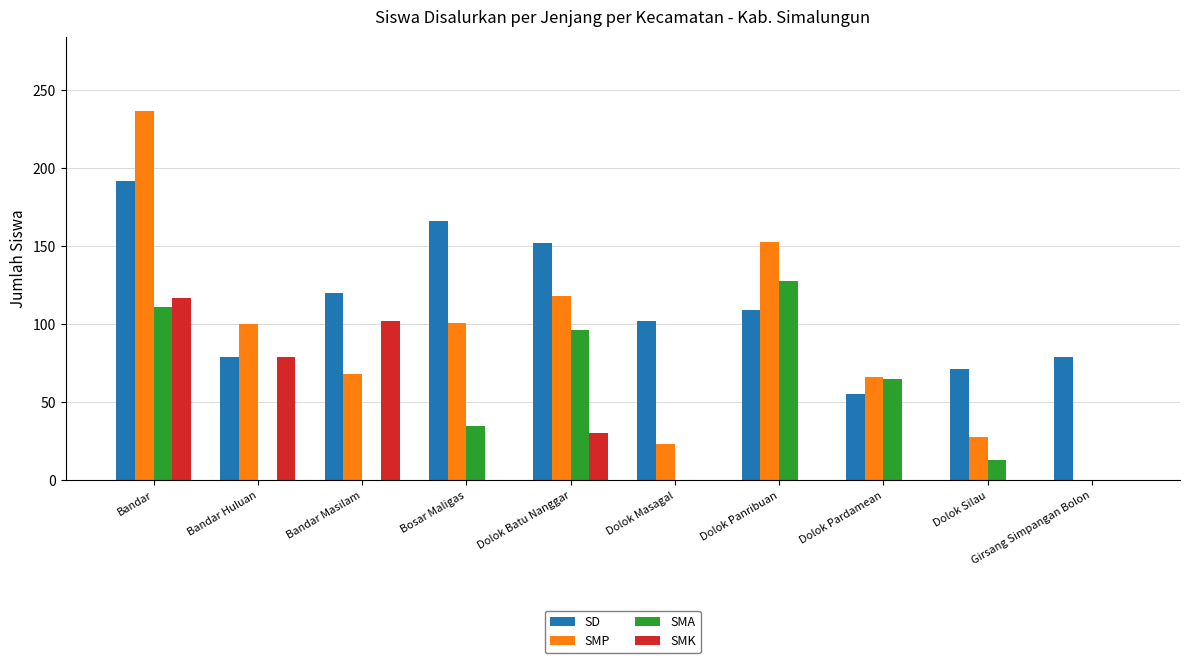

What is the total value across all series at Dolok Masagal?

125